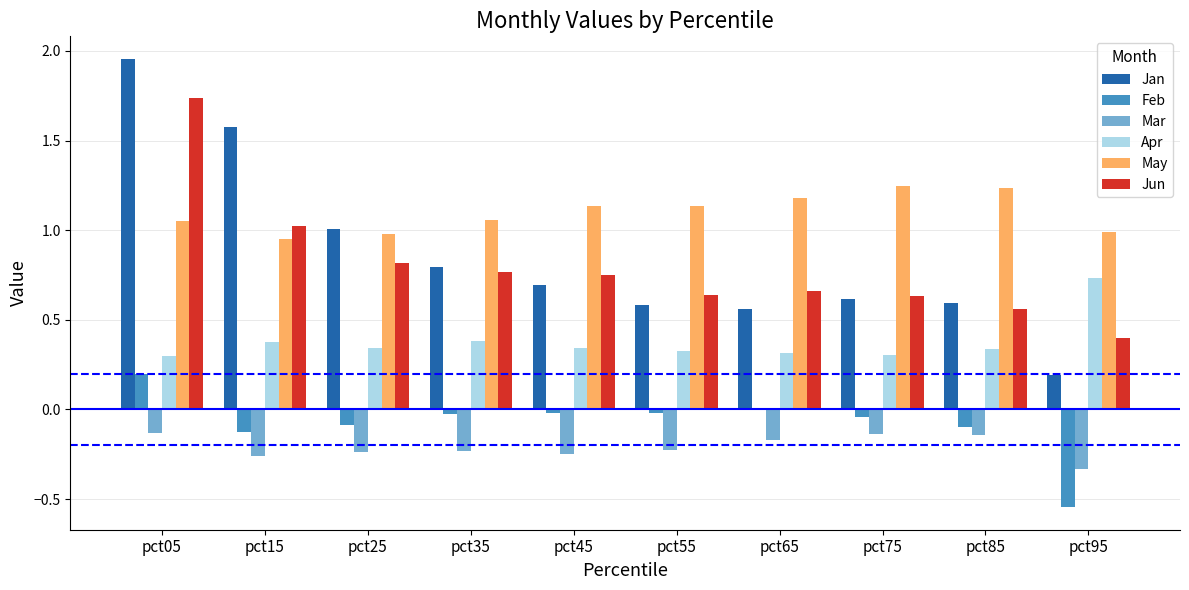

Where does the Feb series first go above 0?

pct05